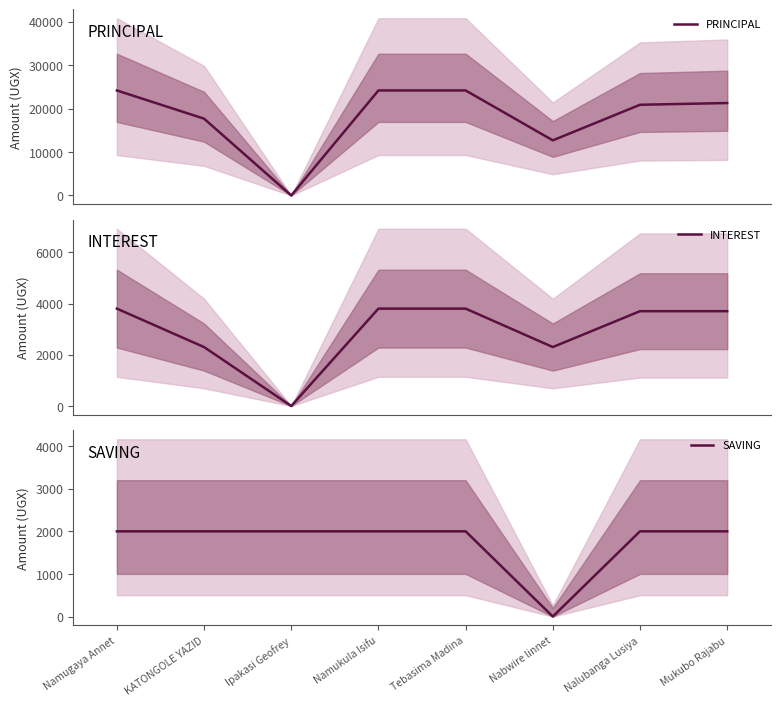

How many data points in SAVING are less than 2000?

1